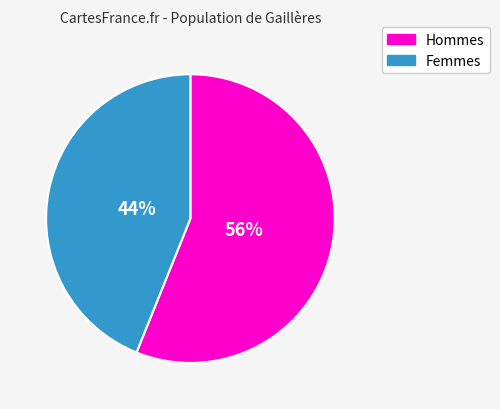

To the nearest percent, what is the difference between the largest and smallest slice percentages?

12%